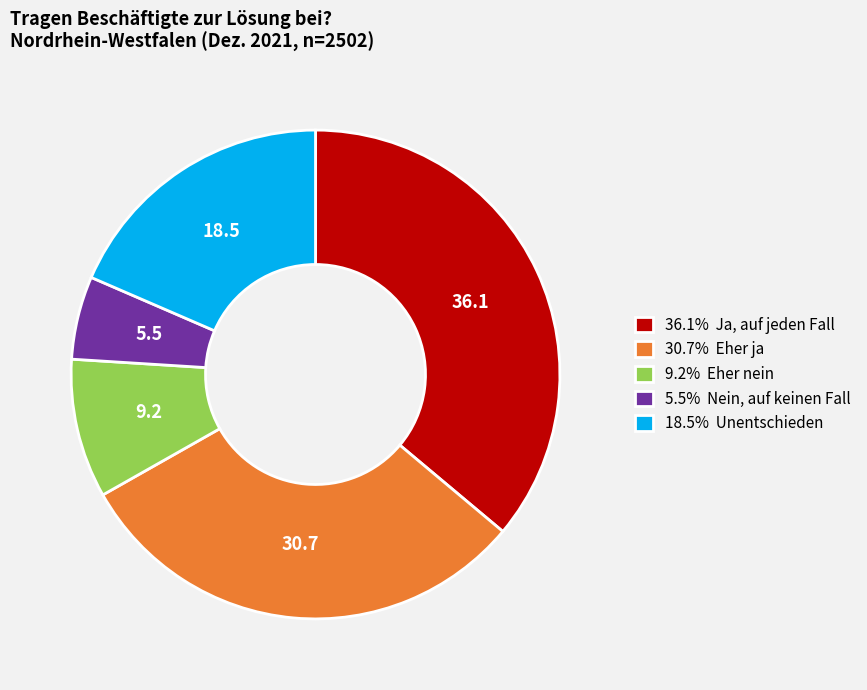

Does 5.5% Nein, auf keinen Fall account for over 50% of the chart?

No